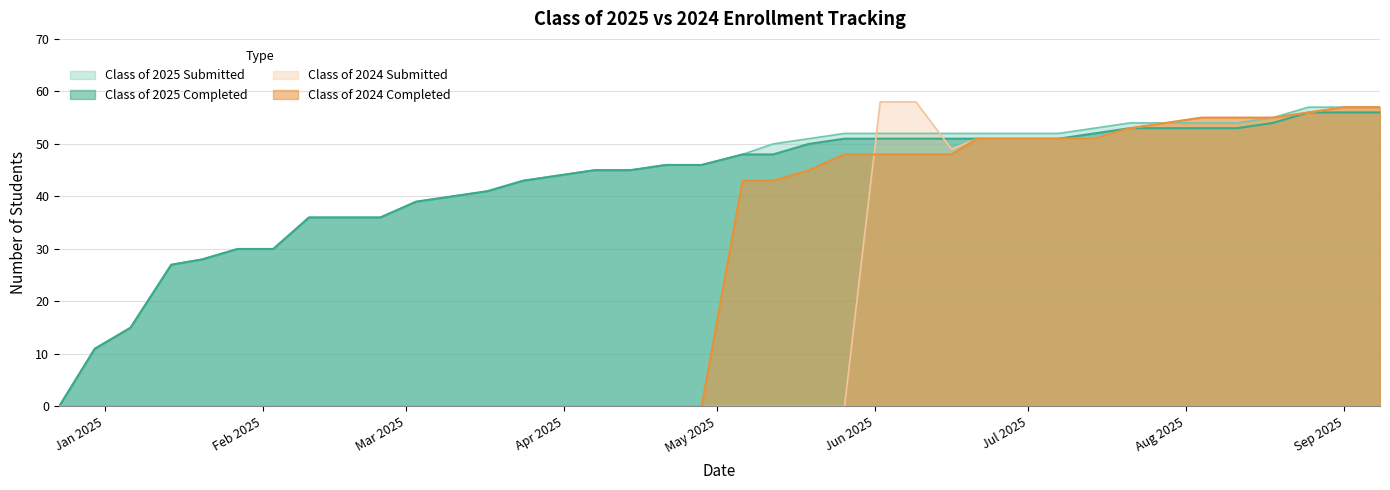

How many positive values does the Class of 2024 Completed series have?

19